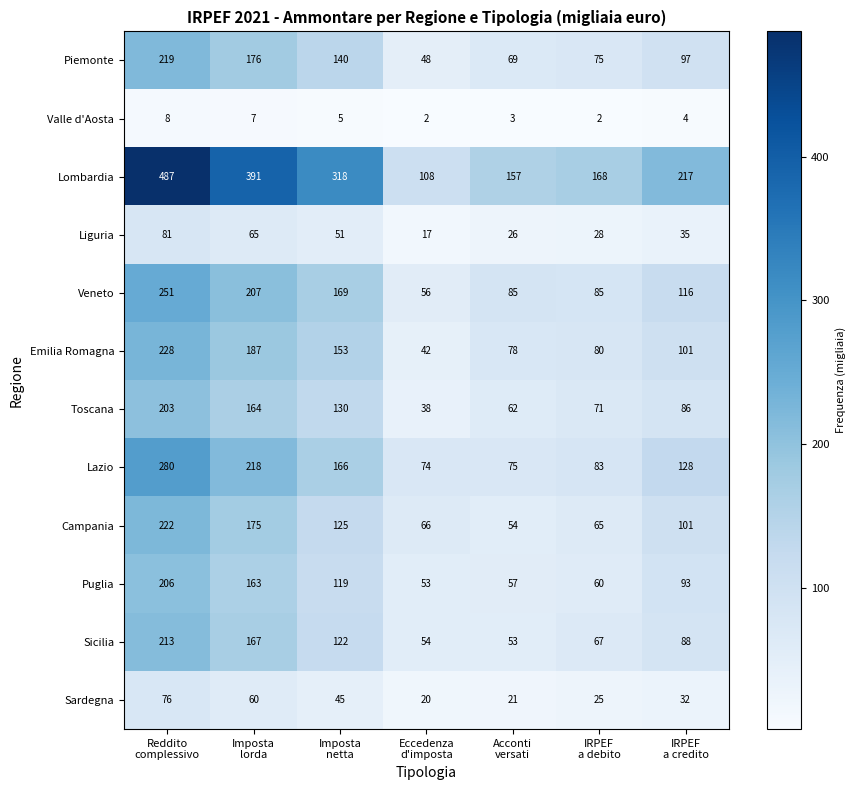

What is the total value across all series at IRPEF
a debito?

809